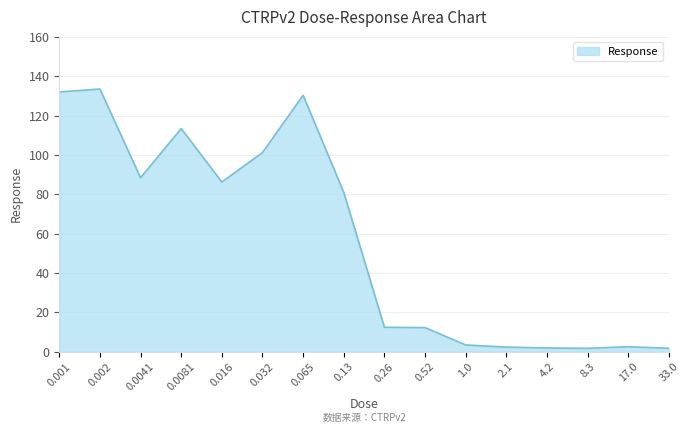

What is the greatest value displayed?

133.5